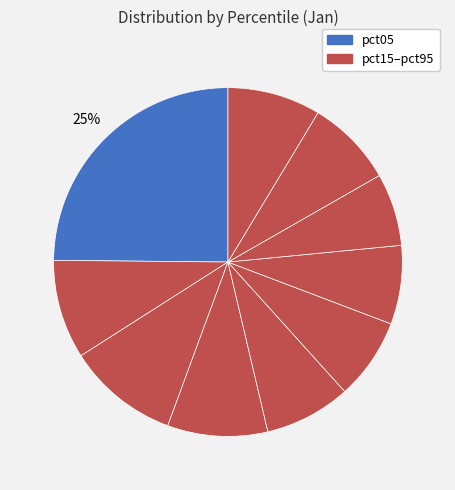

Is there any slice that represents more than half of the pie?

No